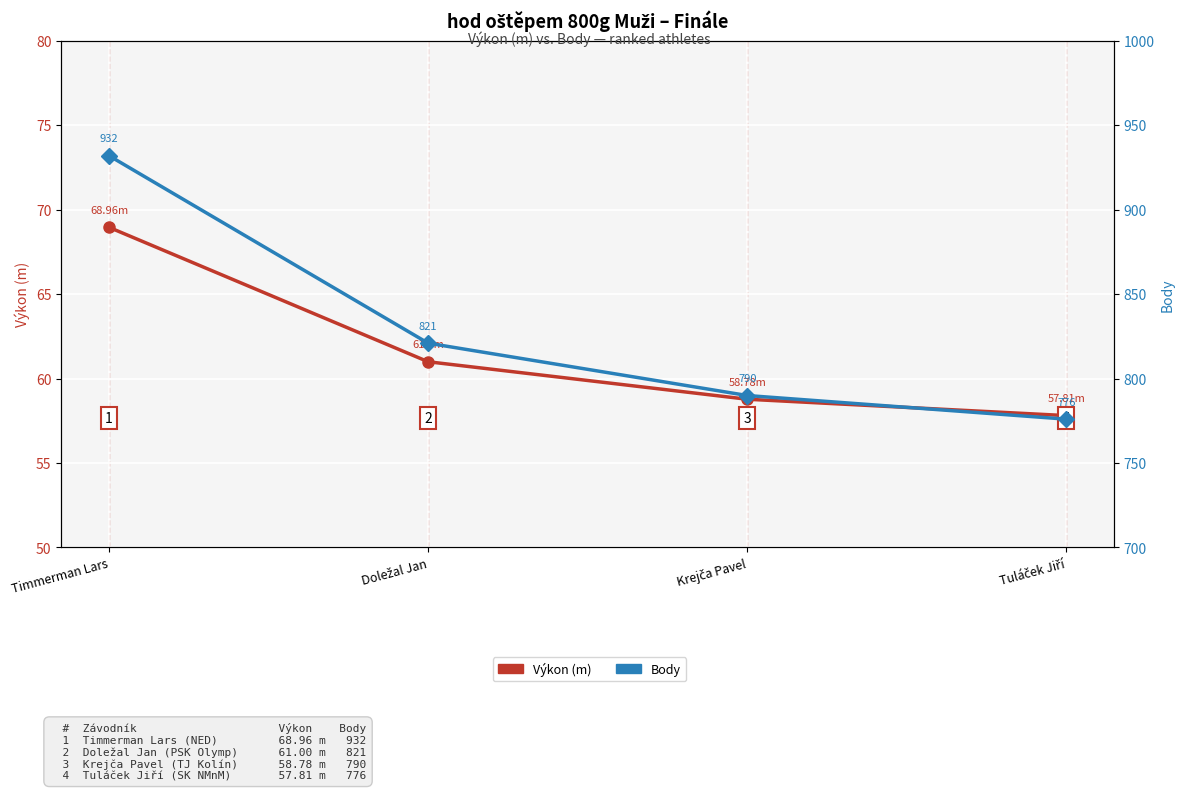

How many data points in Body are above 821?

1